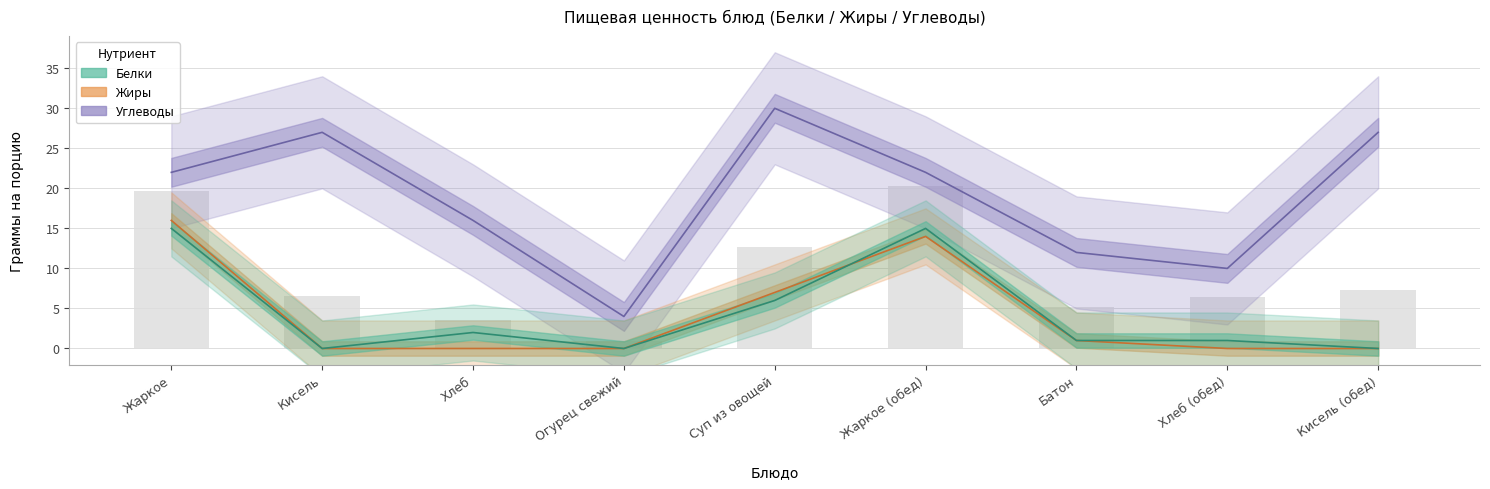

What is the difference between the highest and lowest values at Кисель (обед)?

27